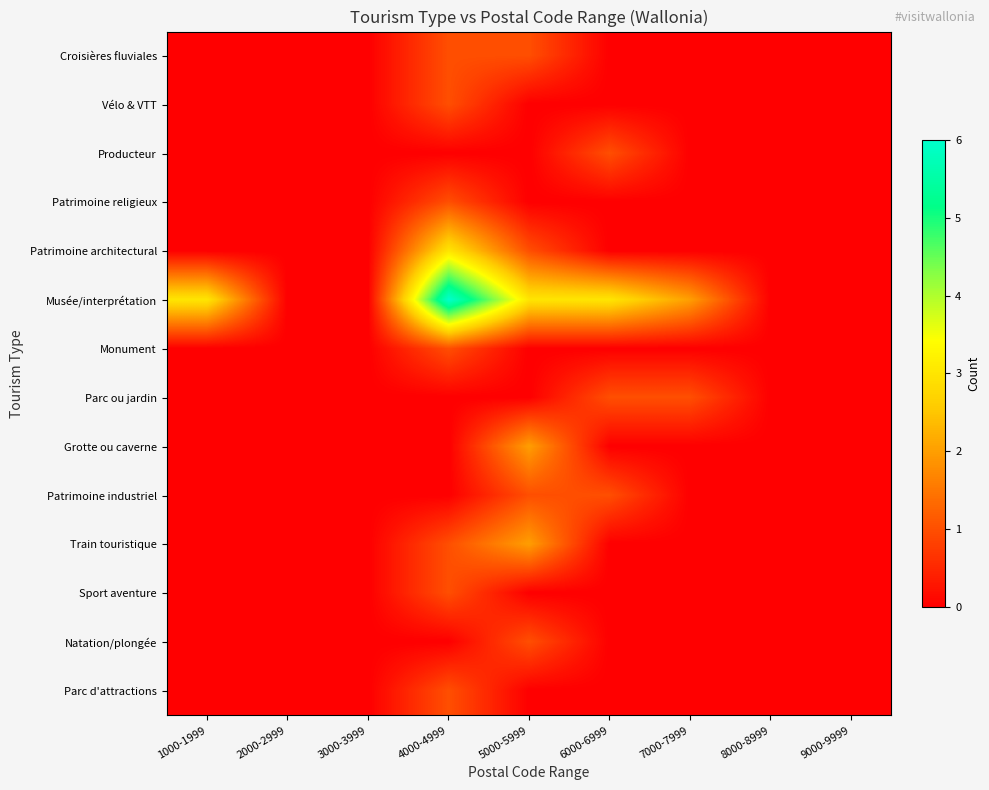

Reading left to right, what are all the values shown in this chart?

Croisières fluviales: 1000-1999=0	2000-2999=0	3000-3999=0	4000-4999=1	5000-5999=1	6000-6999=0	7000-7999=0	8000-8999=0	9000-9999=0
Vélo & VTT: 1000-1999=0	2000-2999=0	3000-3999=0	4000-4999=1	5000-5999=0	6000-6999=0	7000-7999=0	8000-8999=0	9000-9999=0
Producteur: 1000-1999=0	2000-2999=0	3000-3999=0	4000-4999=0	5000-5999=0	6000-6999=1	7000-7999=0	8000-8999=0	9000-9999=0
Patrimoine religieux: 1000-1999=0	2000-2999=0	3000-3999=0	4000-4999=1	5000-5999=0	6000-6999=0	7000-7999=0	8000-8999=0	9000-9999=0
Patrimoine architectural: 1000-1999=0	2000-2999=0	3000-3999=0	4000-4999=3	5000-5999=1	6000-6999=0	7000-7999=0	8000-8999=0	9000-9999=0
Musée/interprétation: 1000-1999=3	2000-2999=0	3000-3999=0	4000-4999=6	5000-5999=3	6000-6999=3	7000-7999=2	8000-8999=0	9000-9999=0
Monument: 1000-1999=0	2000-2999=0	3000-3999=0	4000-4999=1	5000-5999=0	6000-6999=0	7000-7999=0	8000-8999=0	9000-9999=0
Parc ou jardin: 1000-1999=0	2000-2999=0	3000-3999=0	4000-4999=0	5000-5999=0	6000-6999=1	7000-7999=1	8000-8999=0	9000-9999=0
Grotte ou caverne: 1000-1999=0	2000-2999=0	3000-3999=0	4000-4999=0	5000-5999=2	6000-6999=0	7000-7999=0	8000-8999=0	9000-9999=0
Patrimoine industriel: 1000-1999=0	2000-2999=0	3000-3999=0	4000-4999=0	5000-5999=1	6000-6999=1	7000-7999=0	8000-8999=0	9000-9999=0
Train touristique: 1000-1999=0	2000-2999=0	3000-3999=0	4000-4999=1	5000-5999=2	6000-6999=0	7000-7999=0	8000-8999=0	9000-9999=0
Sport aventure: 1000-1999=0	2000-2999=0	3000-3999=0	4000-4999=1	5000-5999=0	6000-6999=0	7000-7999=0	8000-8999=0	9000-9999=0
Natation/plongée: 1000-1999=0	2000-2999=0	3000-3999=0	4000-4999=0	5000-5999=1	6000-6999=0	7000-7999=0	8000-8999=0	9000-9999=0
Parc d'attractions: 1000-1999=0	2000-2999=0	3000-3999=0	4000-4999=1	5000-5999=0	6000-6999=0	7000-7999=0	8000-8999=0	9000-9999=0